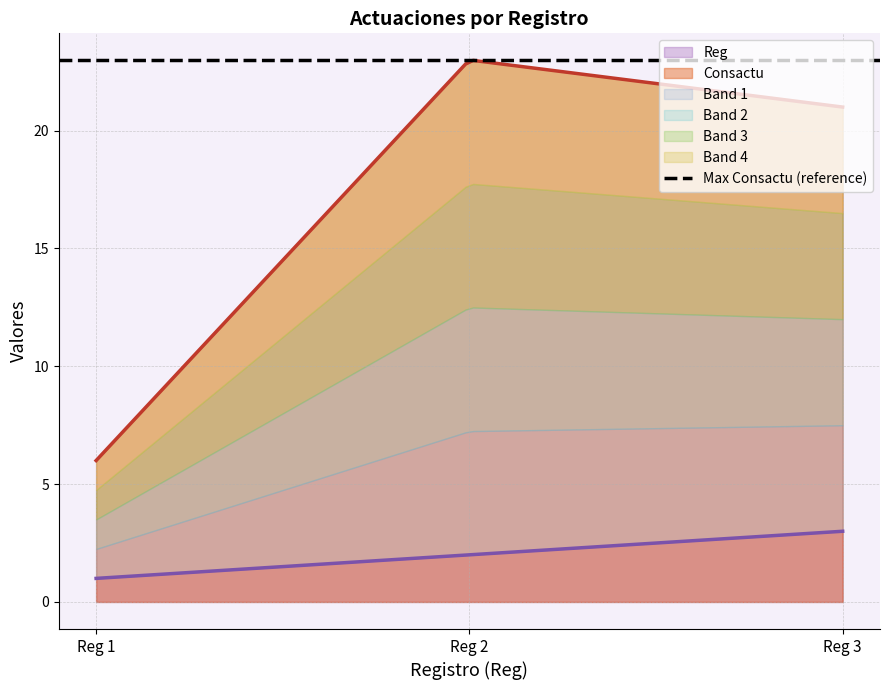

True or false: Consactu and Reg intersect in this chart.

False